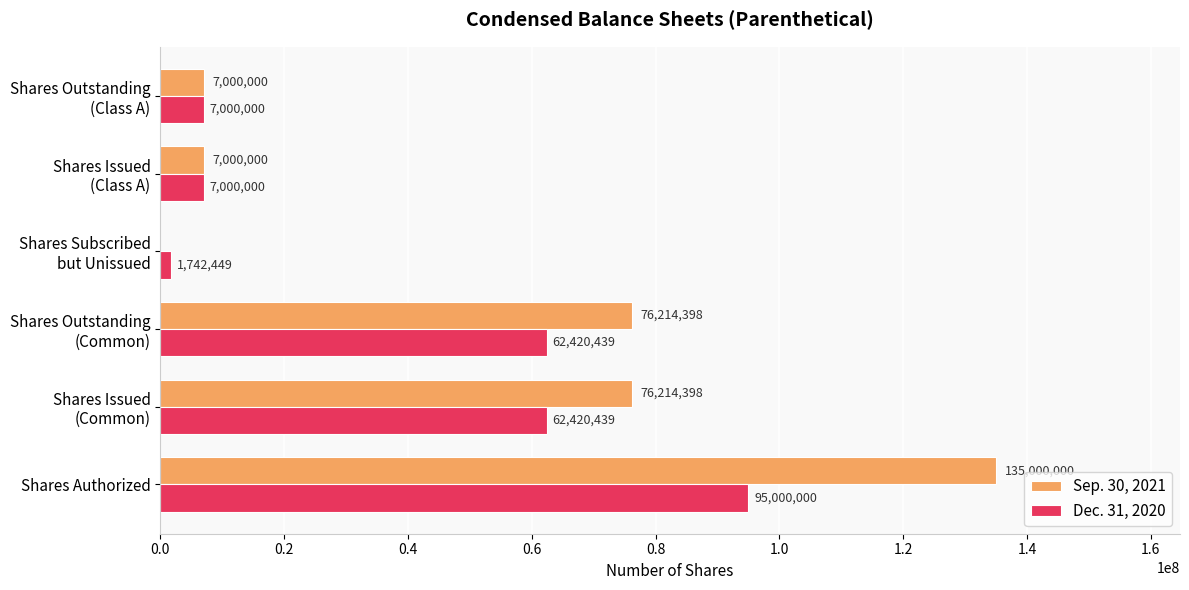

How many values in Sep. 30, 2021 are above zero?

5